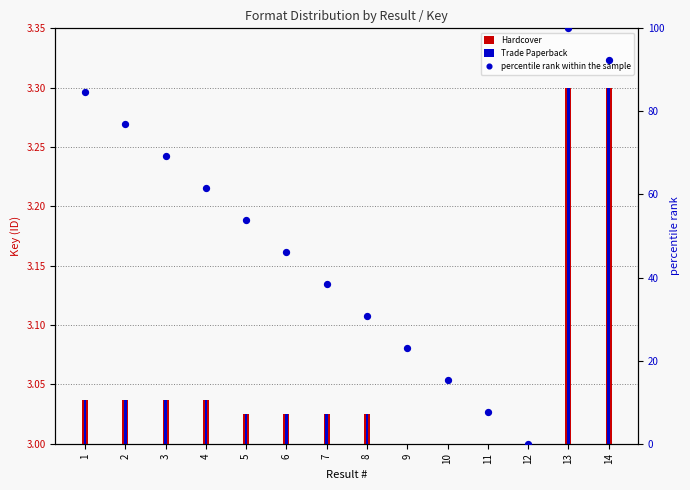

Which series has the widest spread of Y values?

percentile rank within the sample